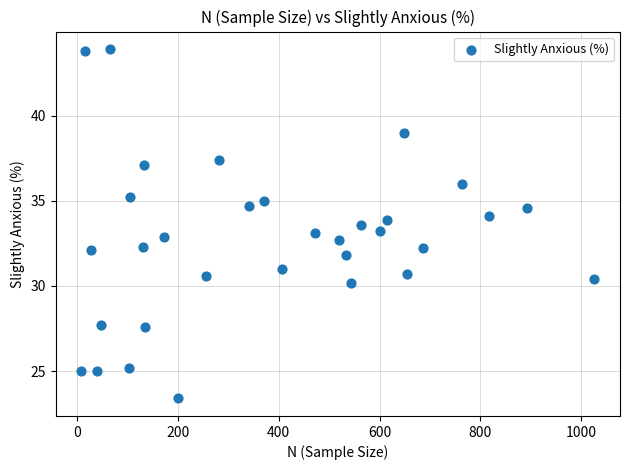

What is the range of Y values (max minus min)?

20.5